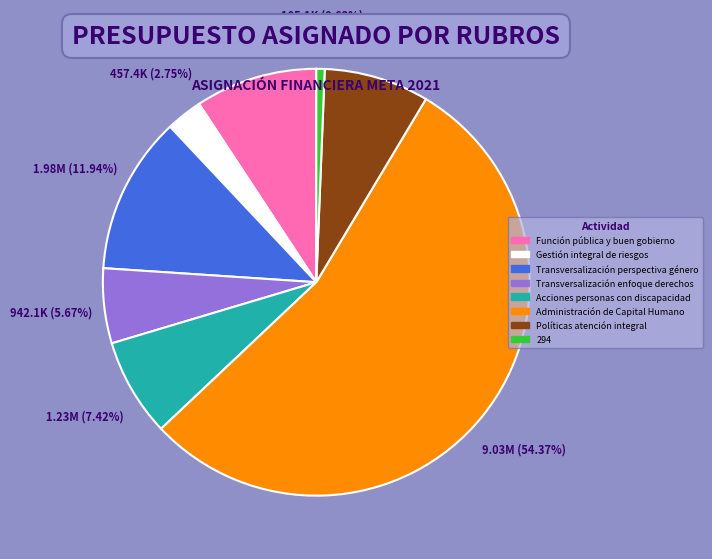

To the nearest percent, what portion does Políticas atención integral represent?

8%